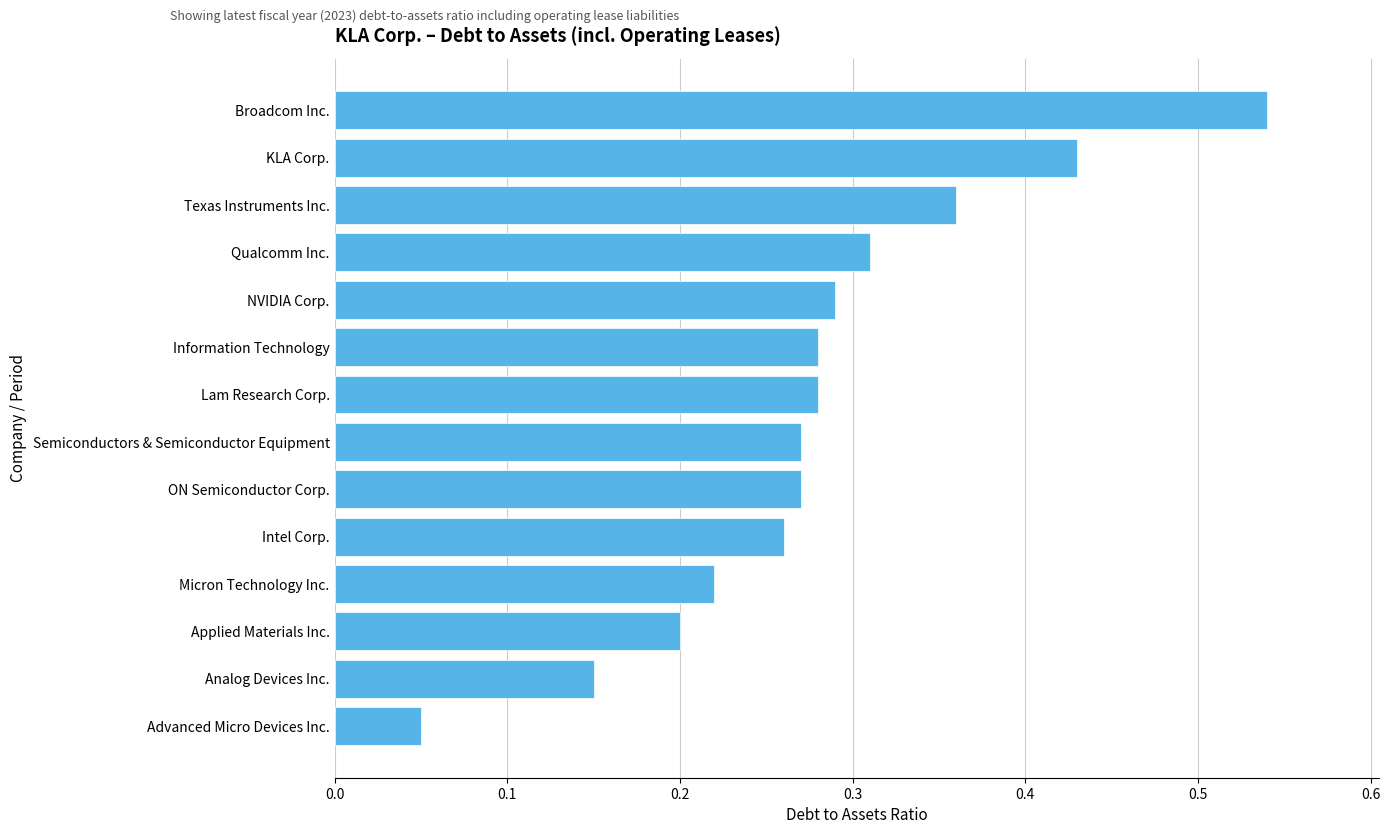

Where is the data nearest to the value 0?

Advanced Micro Devices Inc.